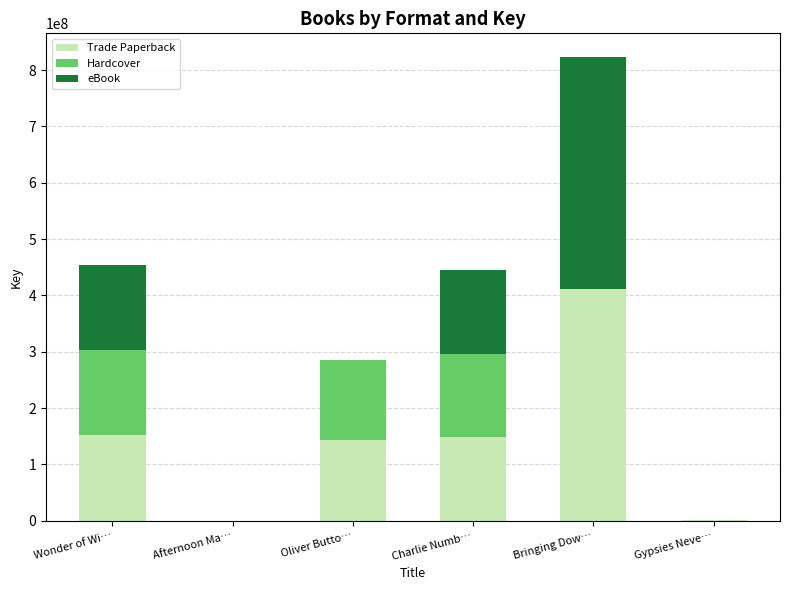

At which category is the sum across all series the highest?

Bringing Dow…